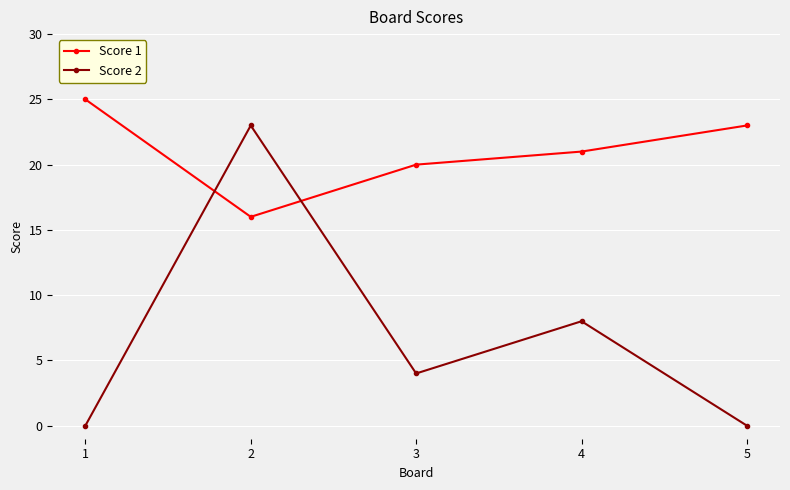

True or false: Score 2 has more than 2 points higher than both neighbors.

False